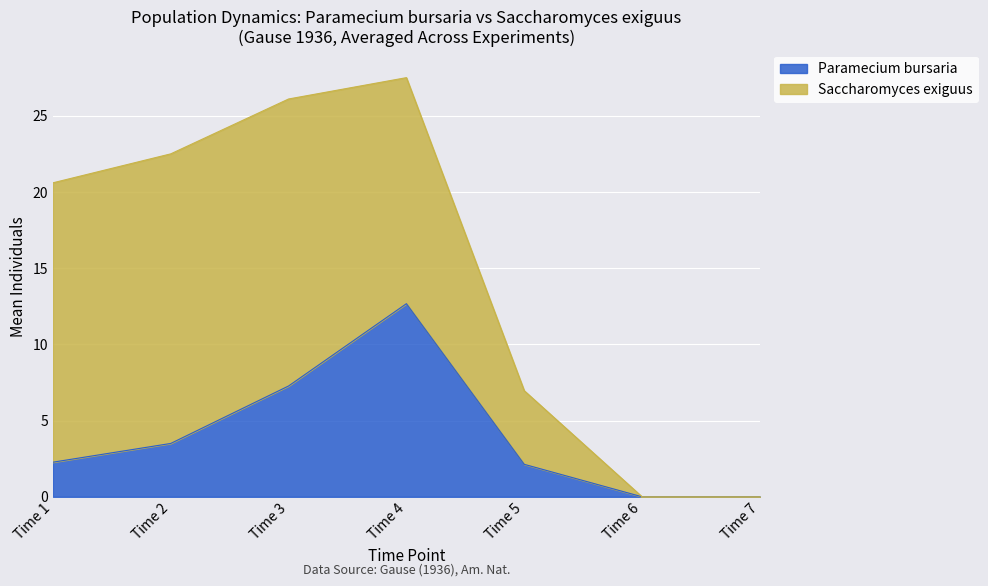

True or false: there are more than 0 points higher than both neighbors.

True